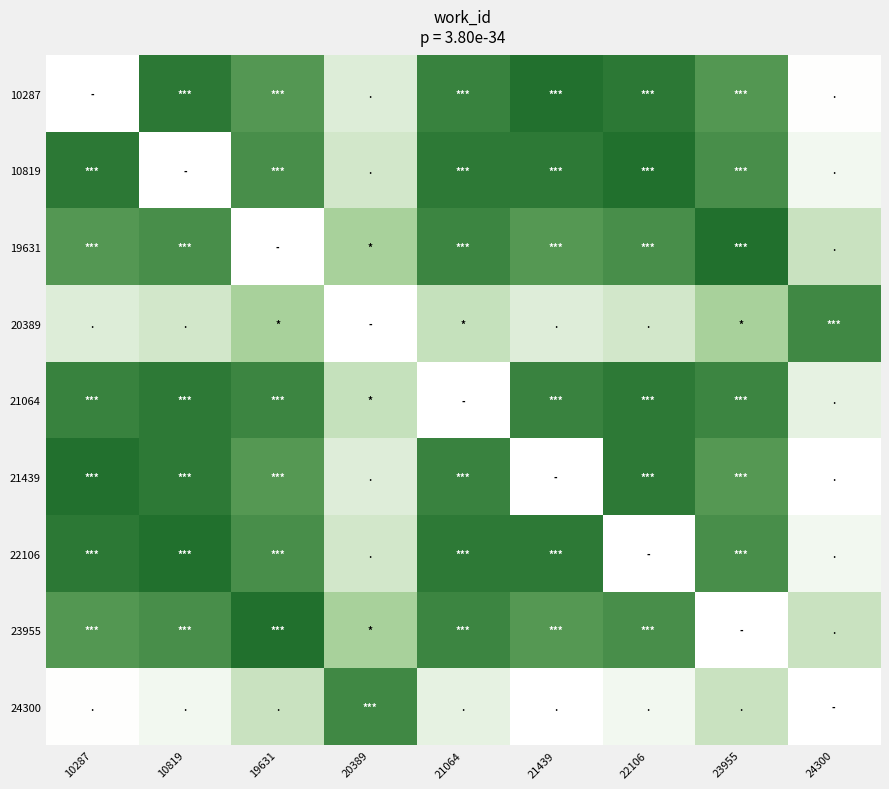

How many categories are shown in the chart?

9